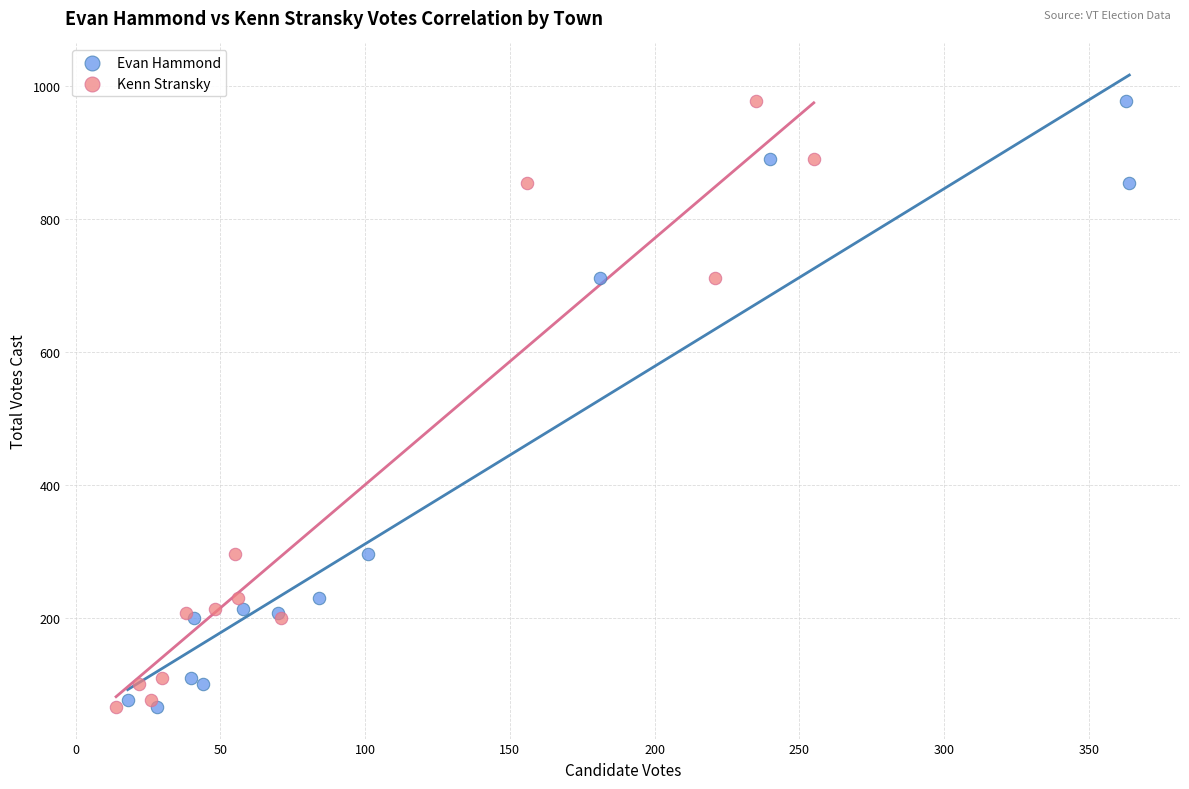

What are all the series names shown in the legend?

Evan Hammond, Kenn Stransky